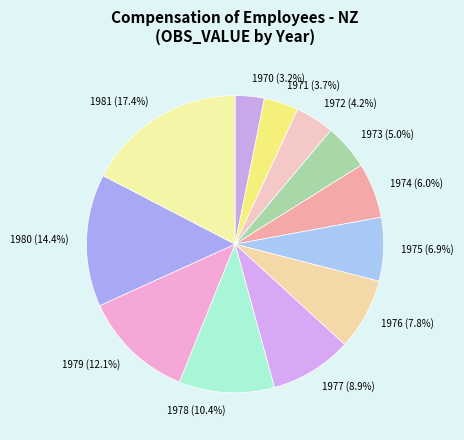

Is it true that 1977 is 9% of the pie?

True